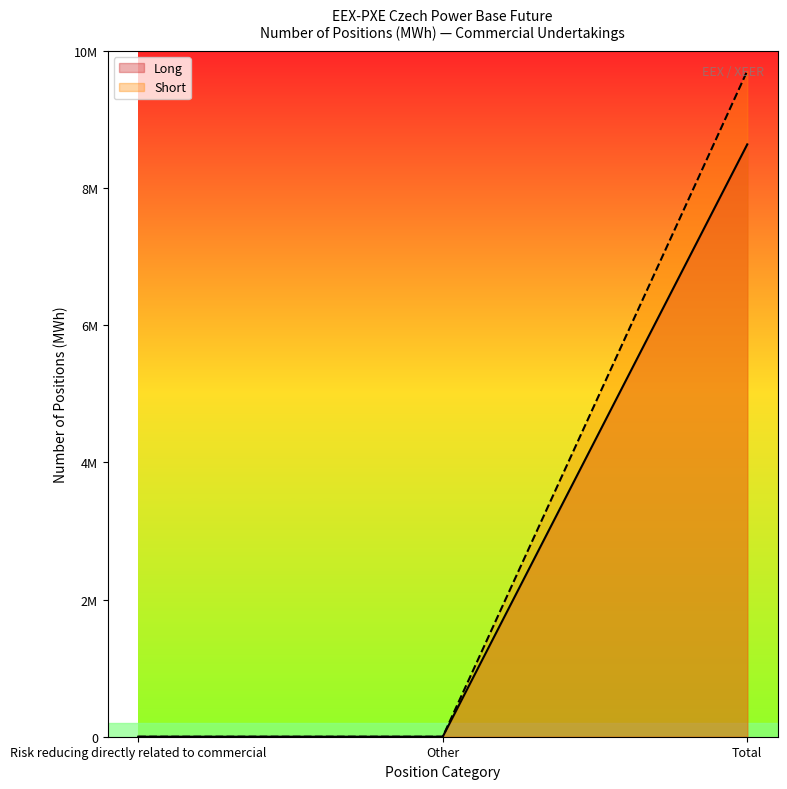

At which label does Long reach its peak?

Total